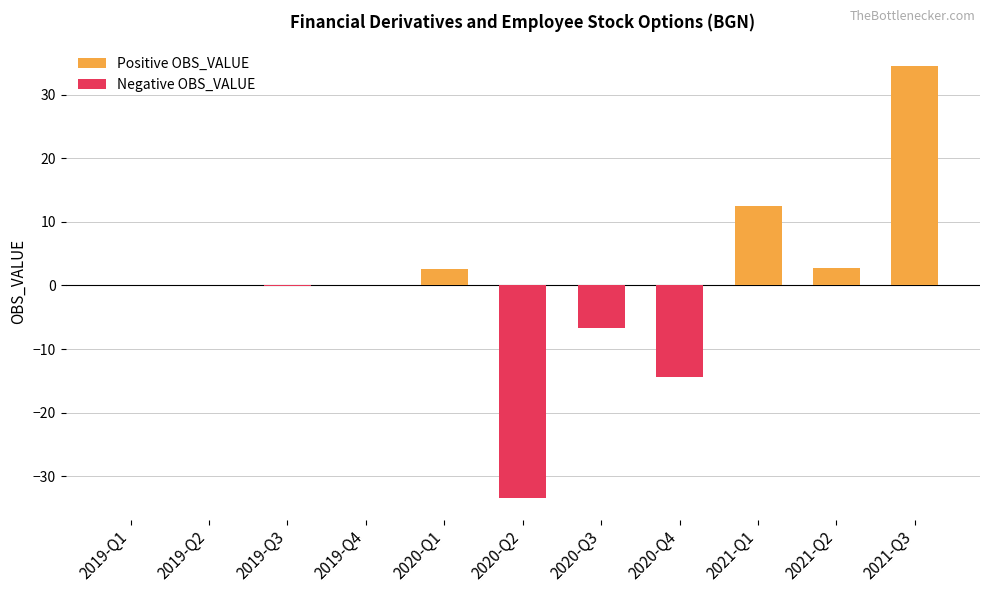

At which label is Negative OBS_VALUE closest to -16?

2020-Q4